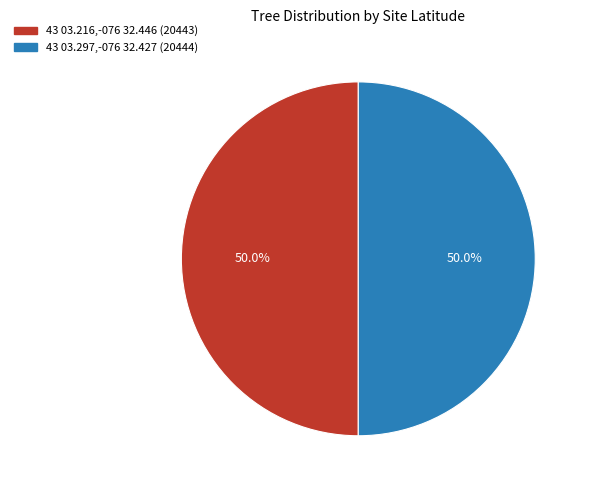

What is the ratio of the value at 43 03.297,-076 32.427 to the value at 43 03.216,-076 32.446?

1.0